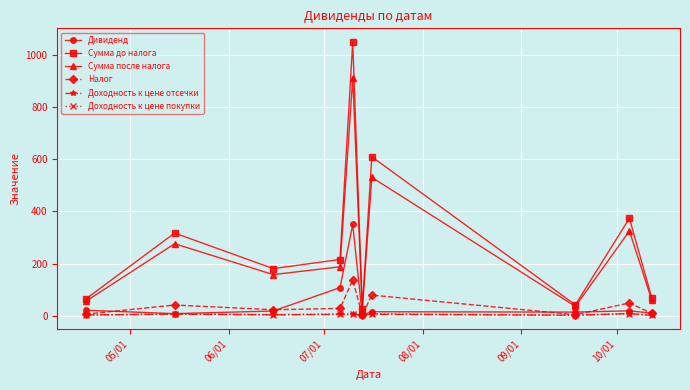

What is the value of the Сумма после налога point at the 2nd from the left?

276.2